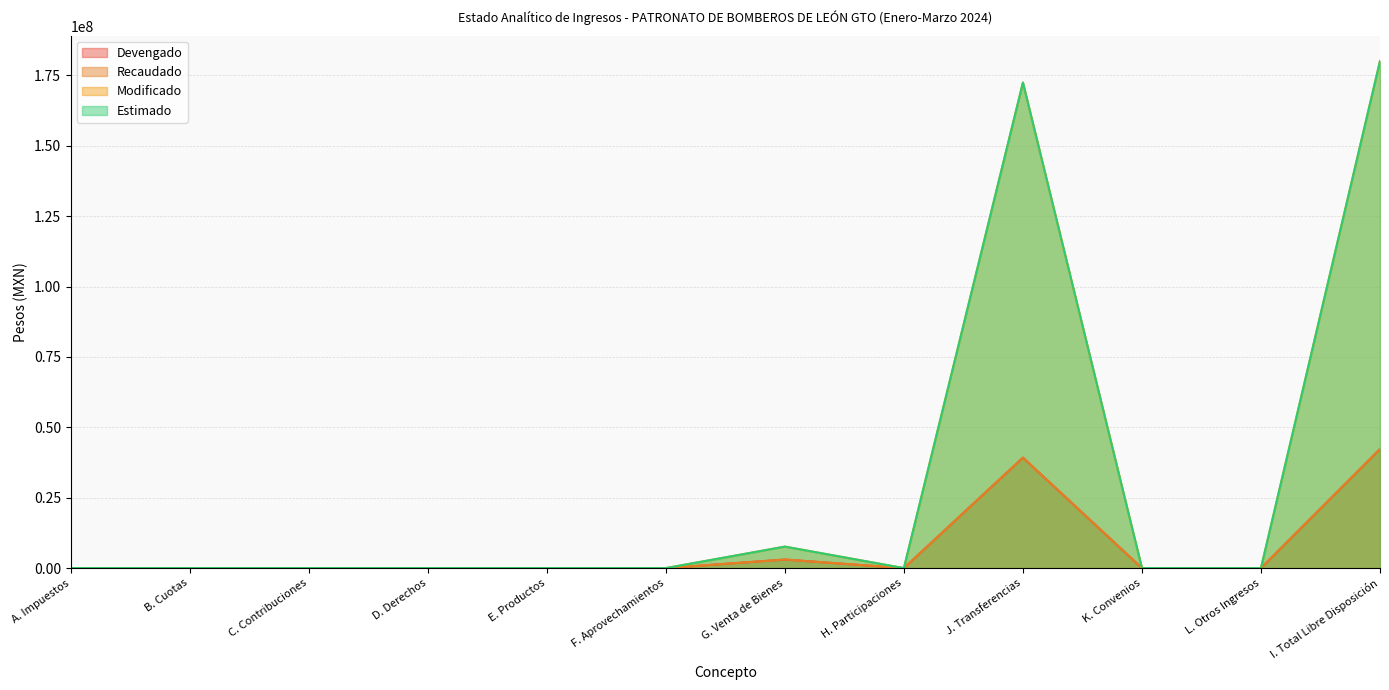

List the labels in order of Devengado value, smallest first.

A. Impuestos, B. Cuotas, C. Contribuciones, D. Derechos, H. Participaciones, K. Convenios, L. Otros Ingresos, F. Aprovechamientos, E. Productos, G. Venta de Bienes, J. Transferencias, I. Total Libre Disposición